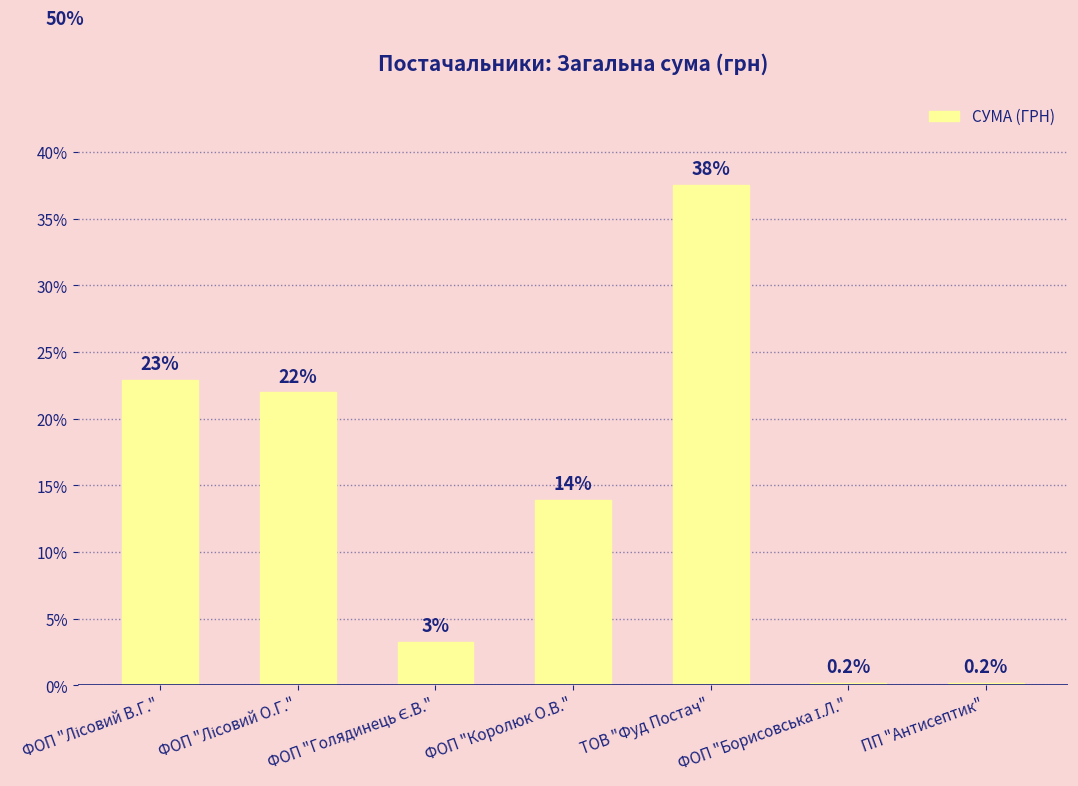

Are the bars horizontal?

No